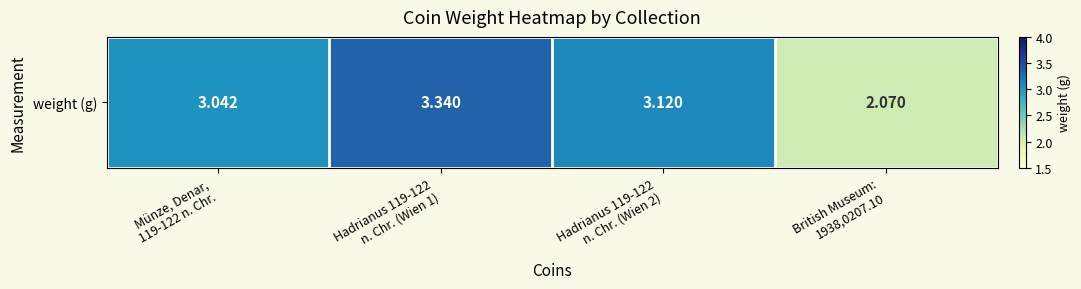

Reading left to right, what are all the values shown in this chart?

Münze, Denar,
119-122 n. Chr.=3.0	Hadrianus 119-122
n. Chr. (Wien 1)=3.3	Hadrianus 119-122
n. Chr. (Wien 2)=3.1	British Museum:
1938,0207.10=2.1